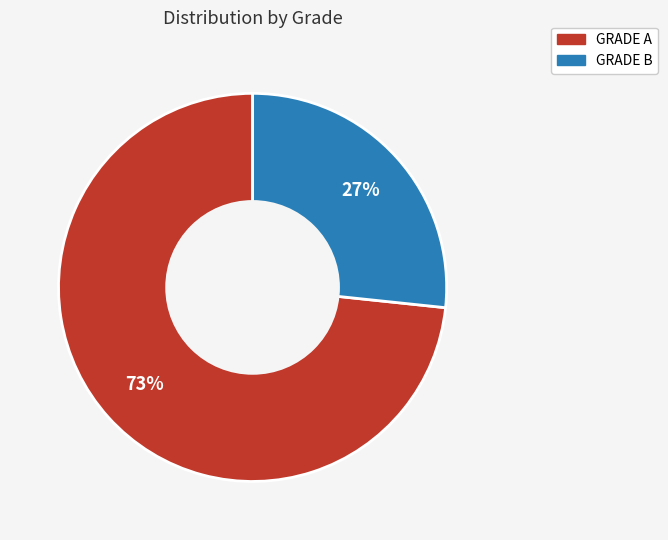

To the nearest percent, what portion does GRADE B represent?

27%